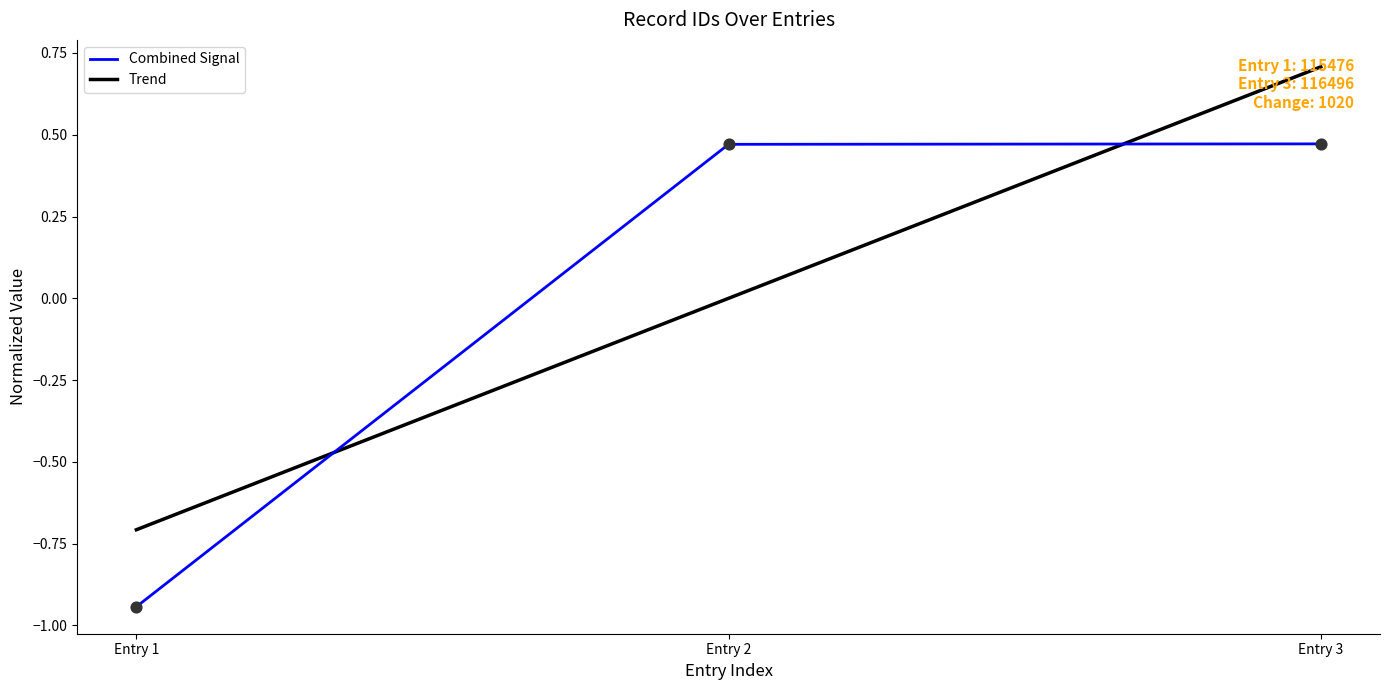

Is the value of Trend at Entry 1 greater than the value of Combined Signal at Entry 1?

Yes